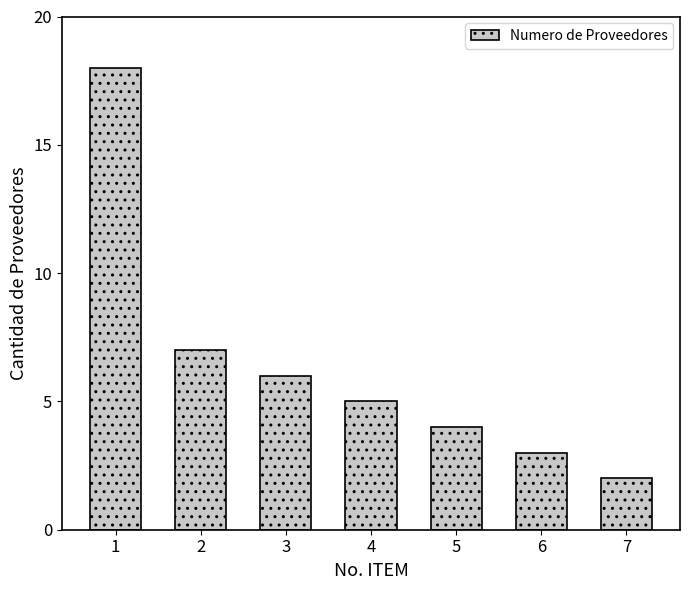

Rank the categories by value from lowest to highest.

7, 6, 5, 4, 3, 2, 1